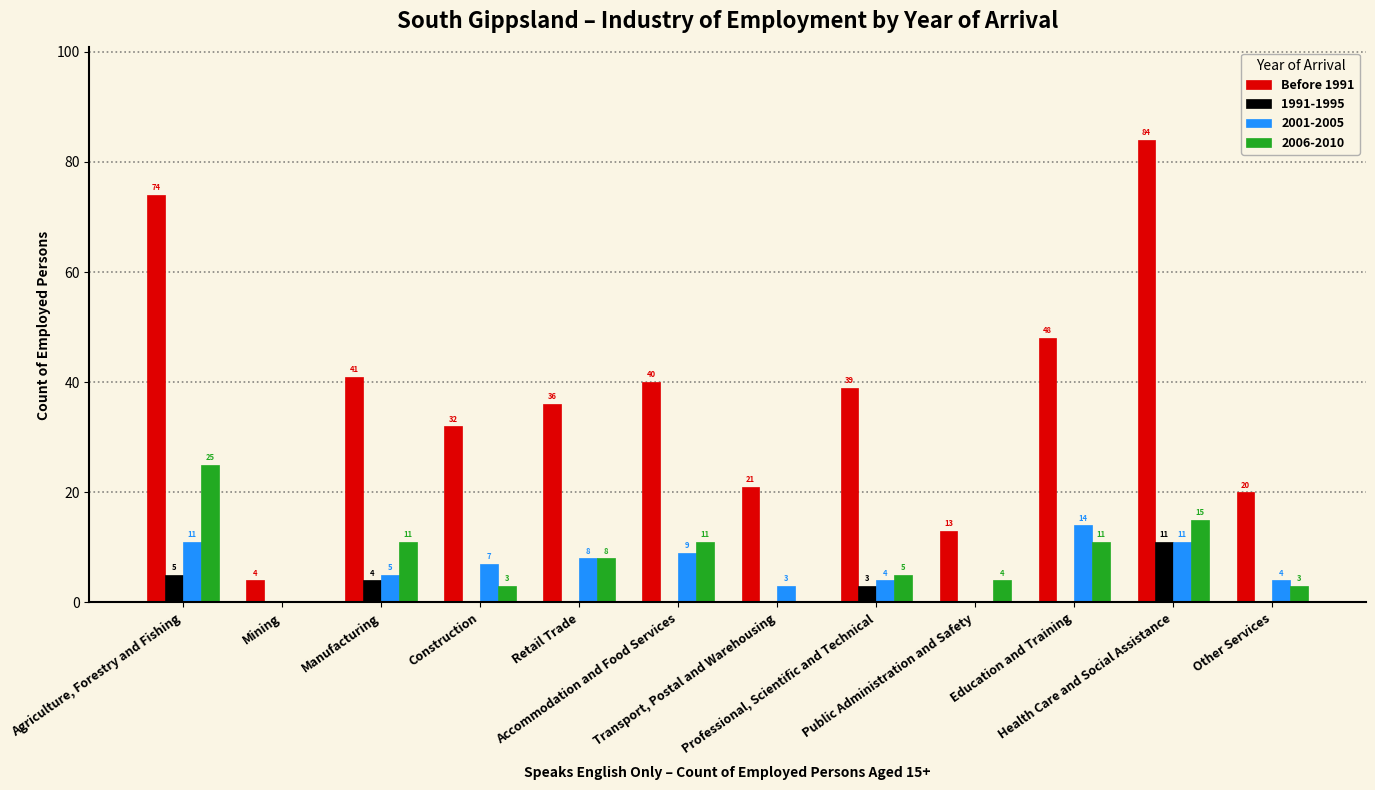

What is the sum of all 1991-1995 values?

23